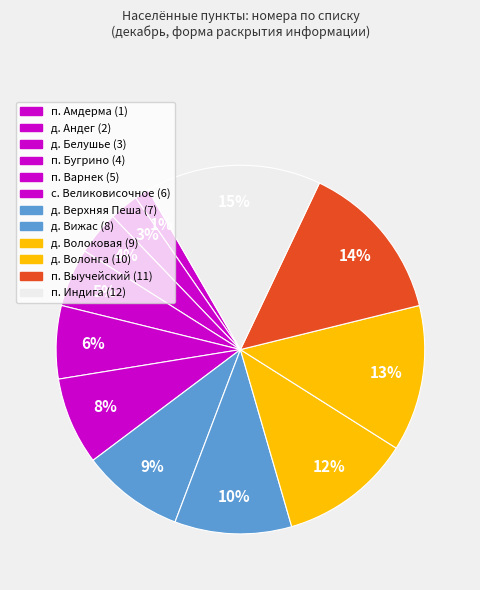

Is it true that п. Выучейский is 1% of the pie?

False